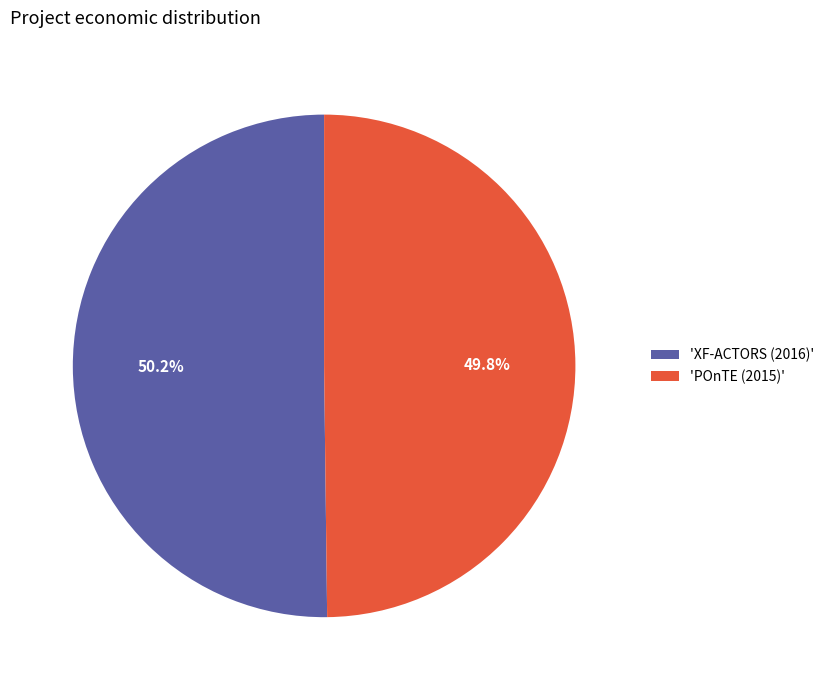

What is the total percentage of 'POnTE (2015)' and 'XF-ACTORS (2016)'?

100.0%